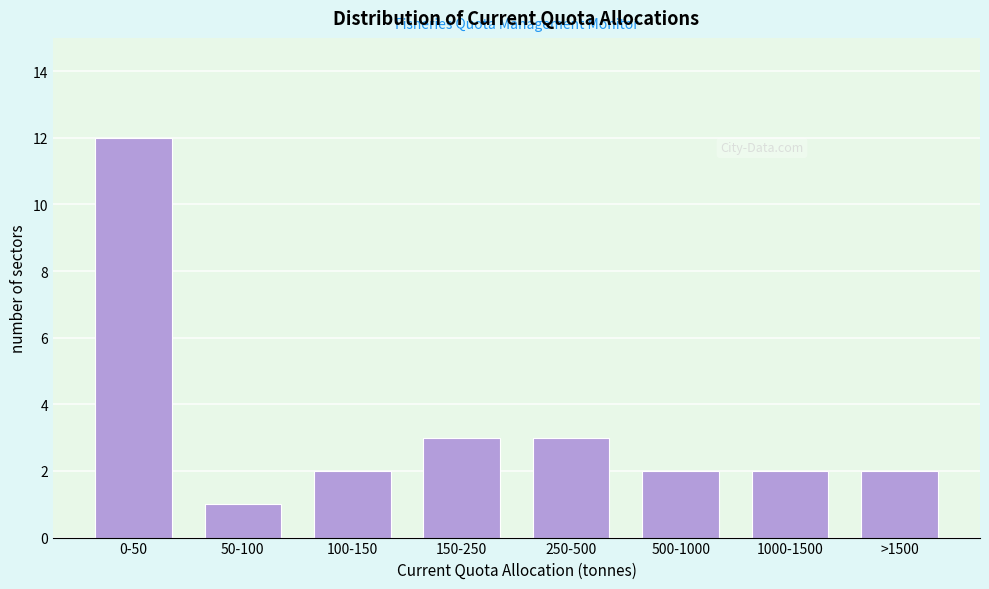

Reading right to left, list all the values displayed in this chart.

2	2	2	3	3	2	1	12